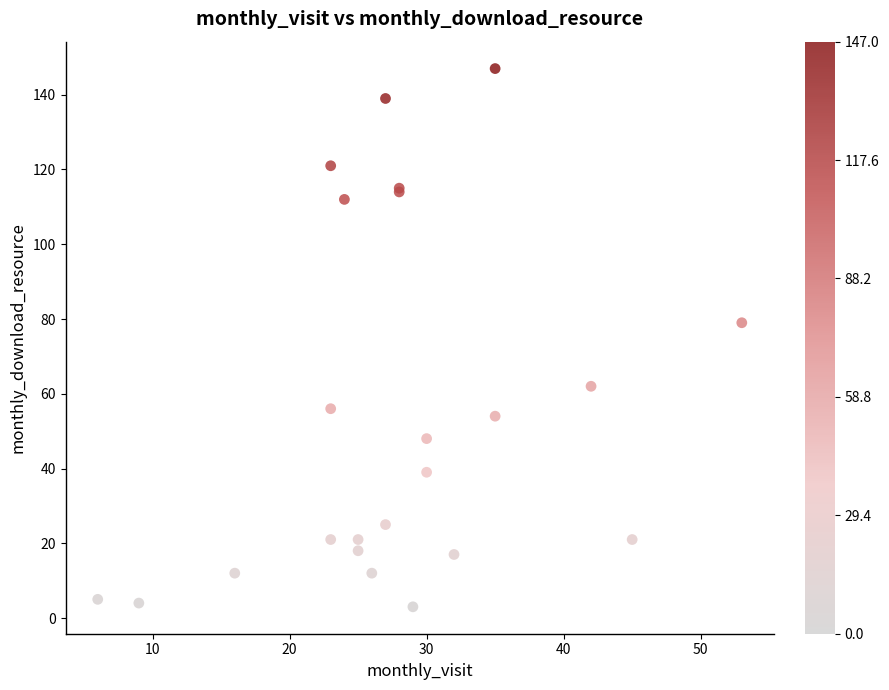

What Y value in the scatter plot is closest to 75?

79